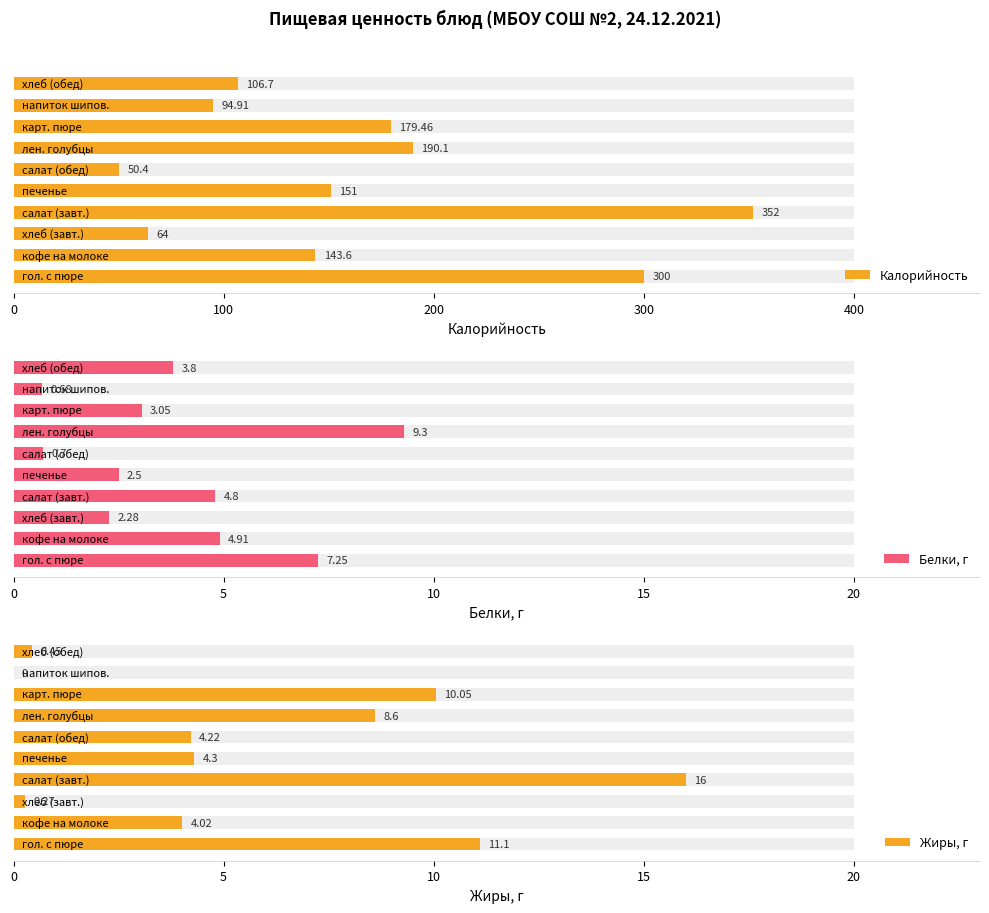

Which series changed the most between 100 and 400?

Калорийность